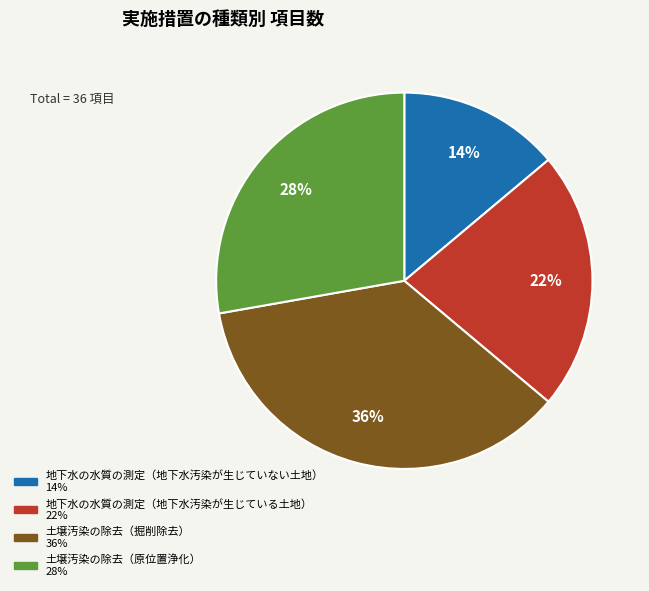

Which category has the smallest portion of the pie?

地下水の水質の測定（地下水汚染が生じていない土地）